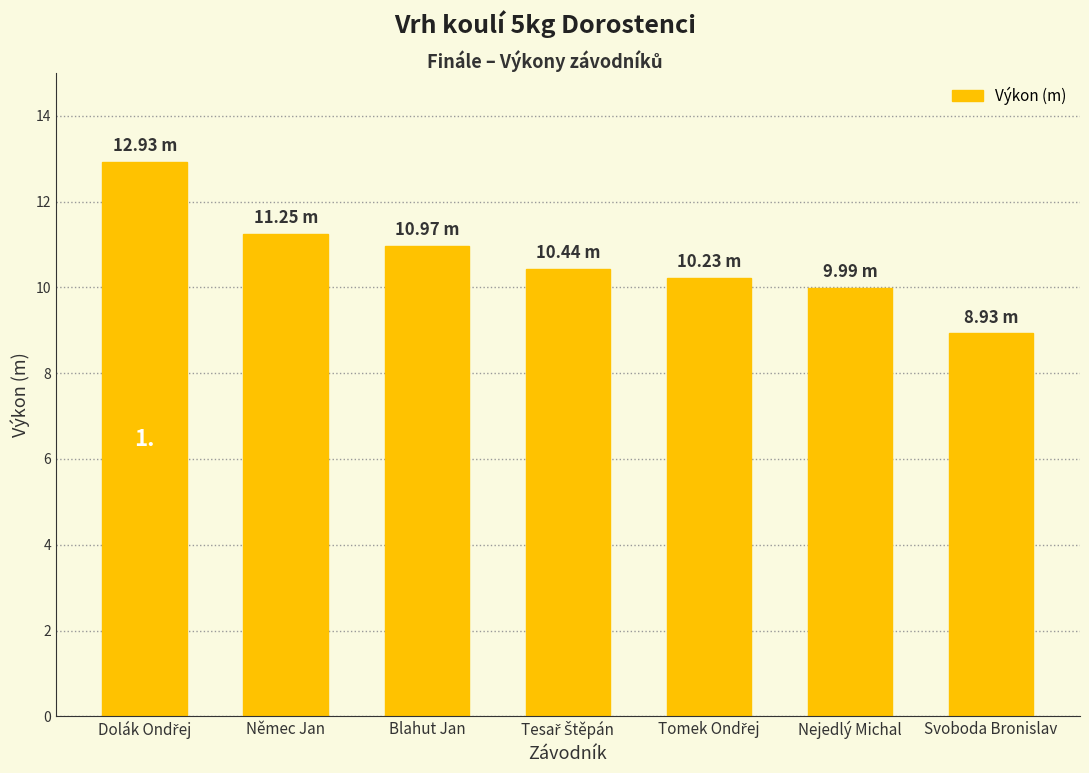

Count the number of data series in this chart.

1